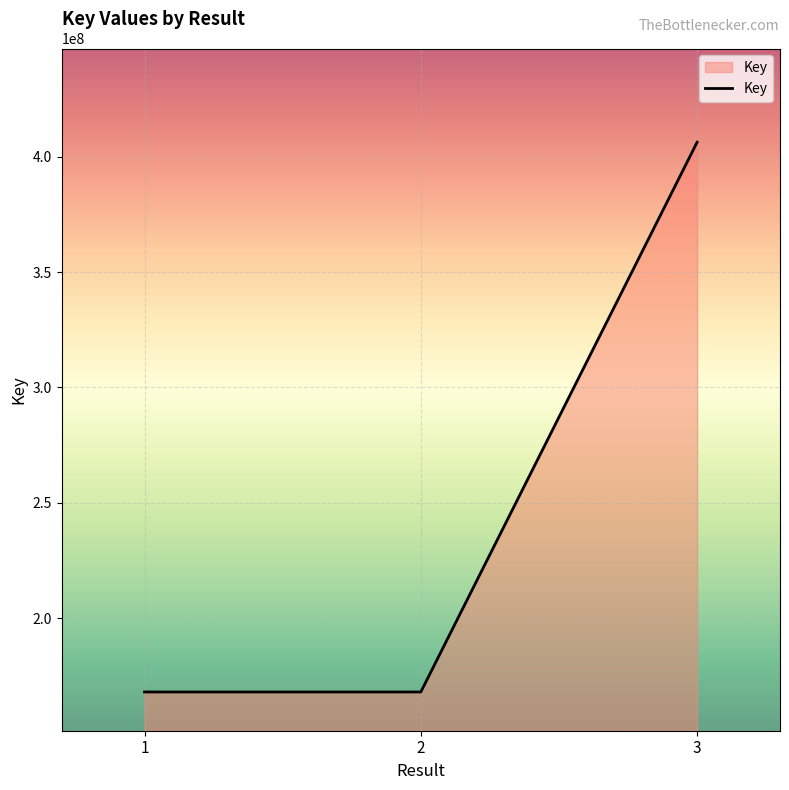

The value at 2 is 246103632. True or false?

False